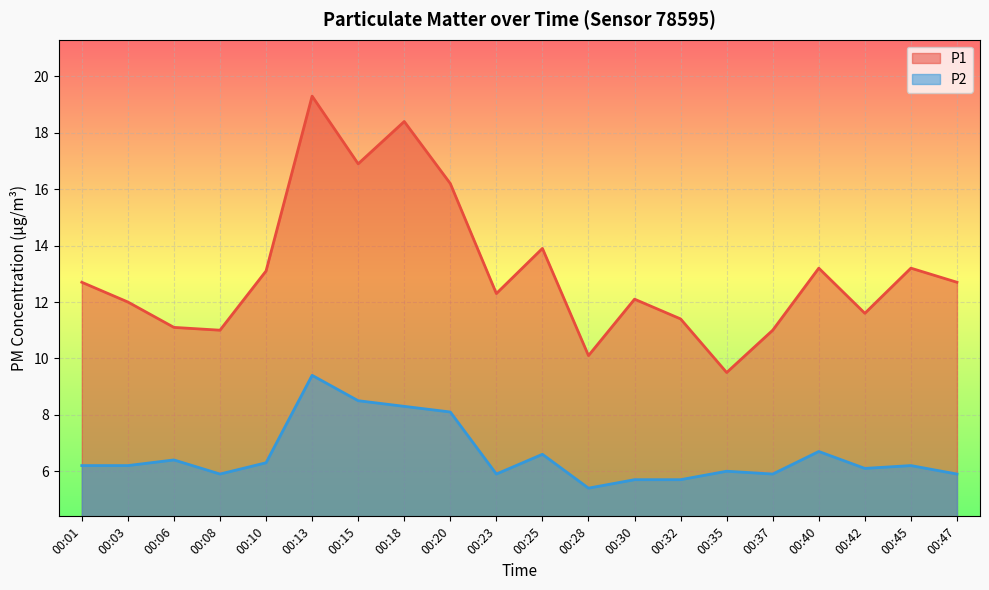

What is the sum of all P2 values?

131.4